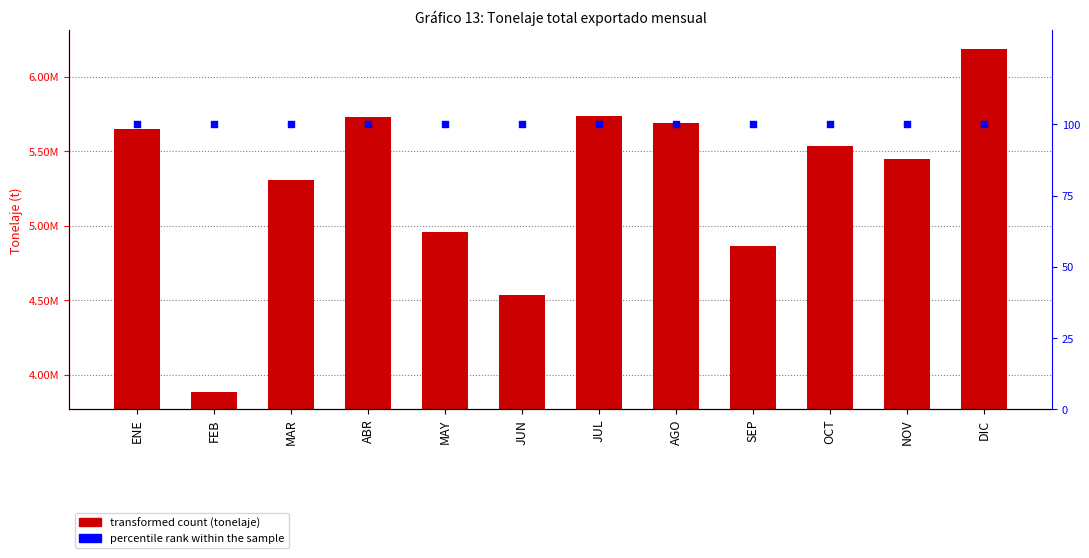

At how many categories does at least one series exceed 3799259?

12